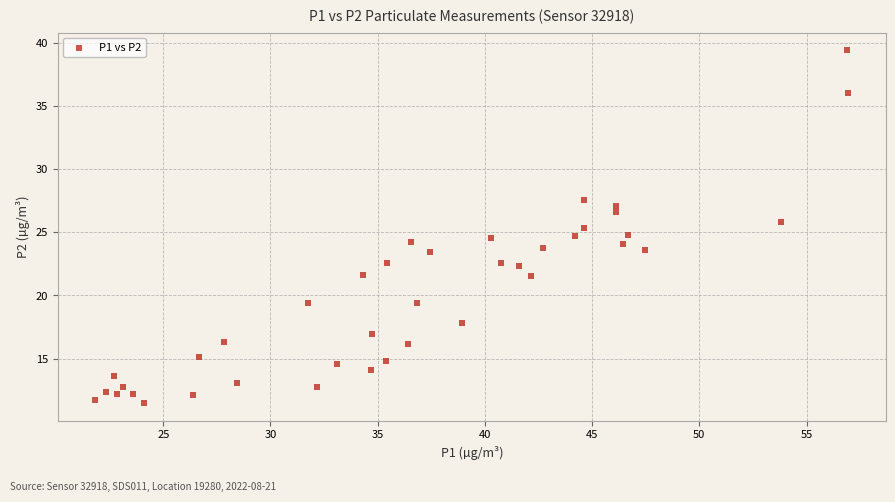

What is the range of Y values (max minus min)?

27.9